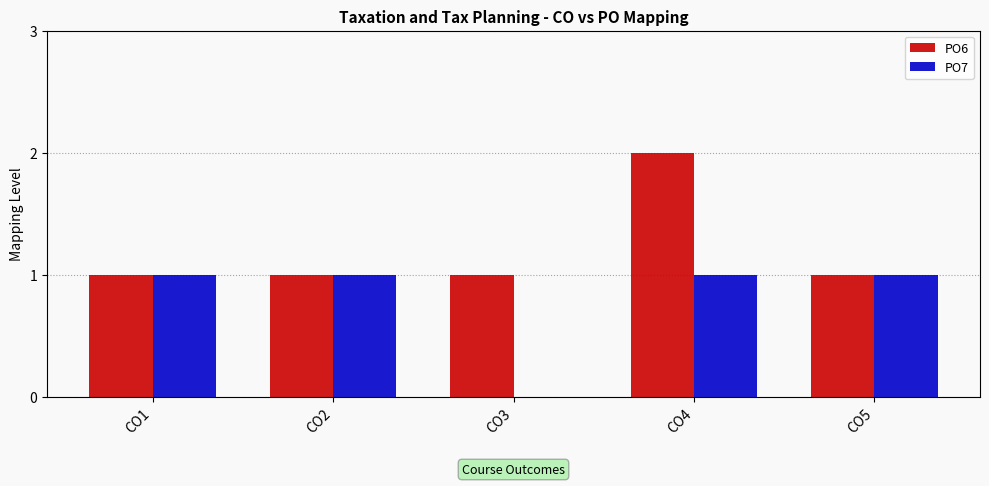

The PO6 series shows 3 at CO4. True or false?

False